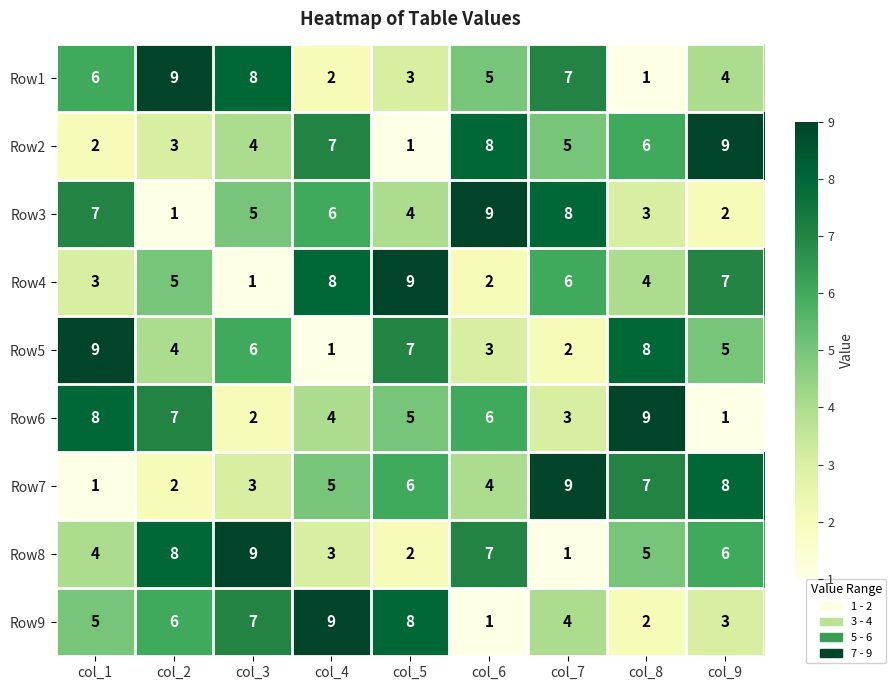

Is it true that Row5 equals 6 at col_3?

True